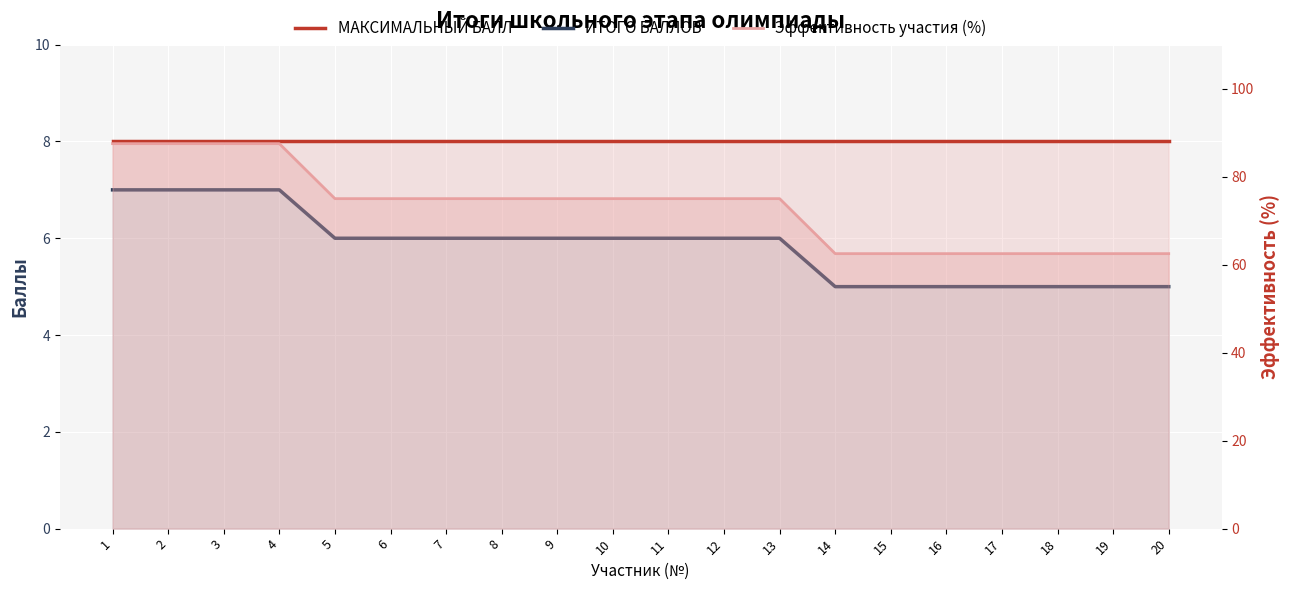

What is the average value of the МАКСИМАЛЬНЫЙ БАЛЛ series?

8.0